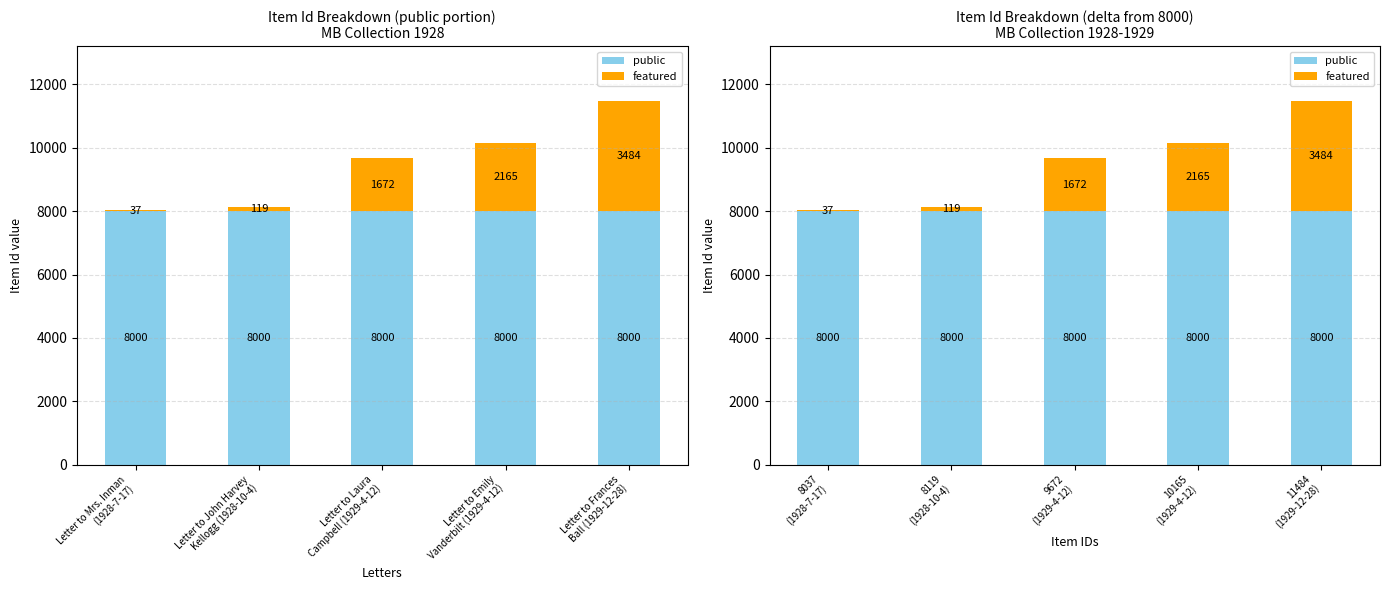

Which series has the largest total across all categories?

public